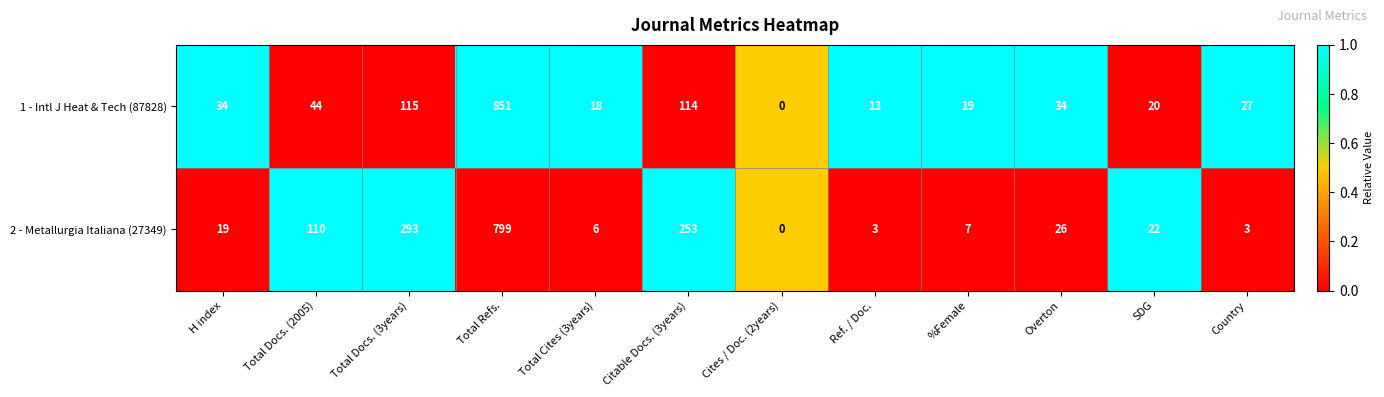

What is the difference between the highest and lowest values at Country?

24